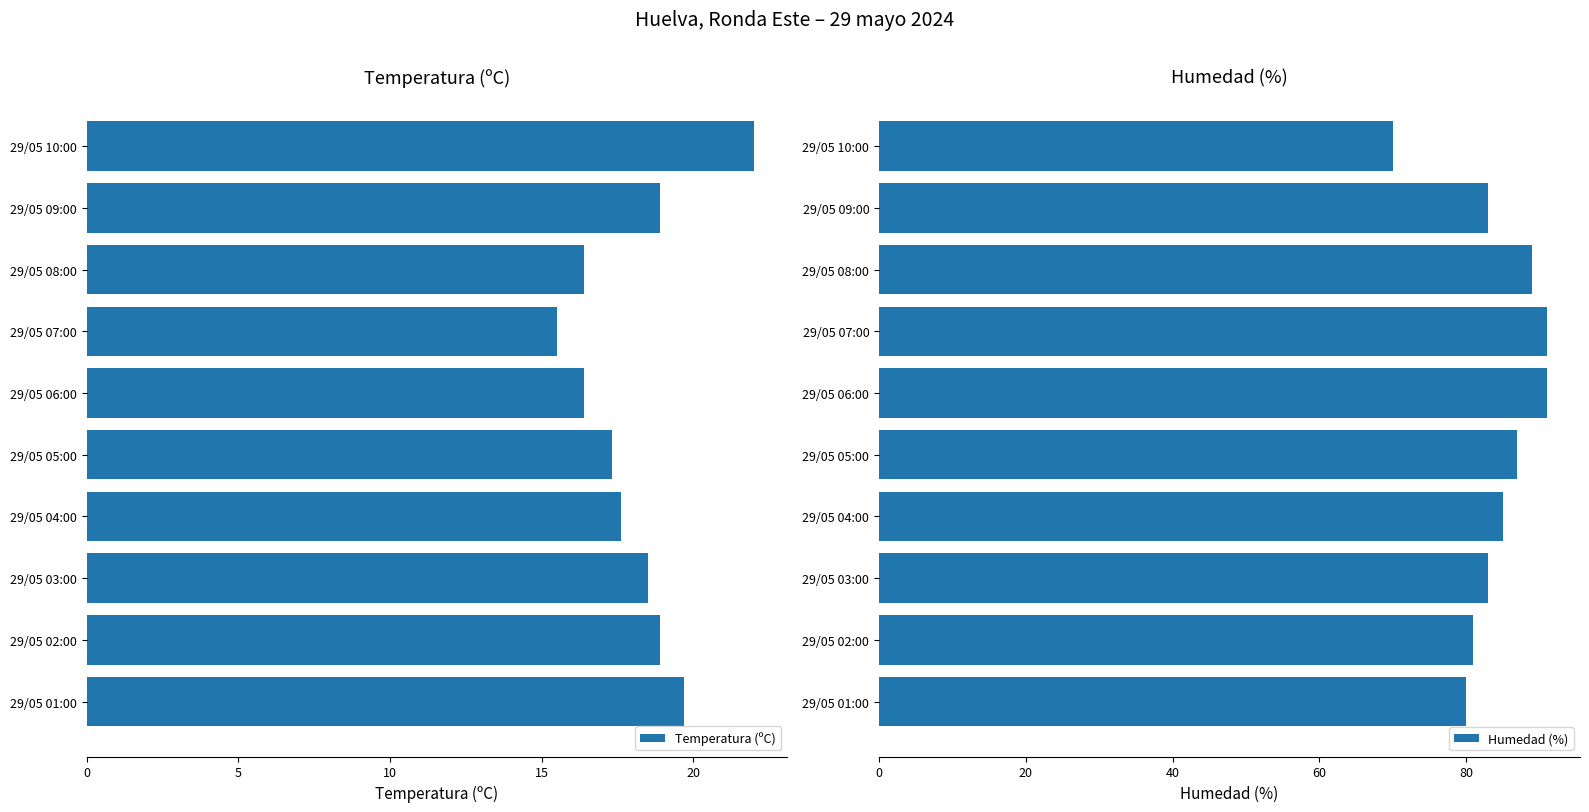

What is the difference between the Temperatura (ºC) values at 29/05 04:00 and 29/05 09:00?

1.3